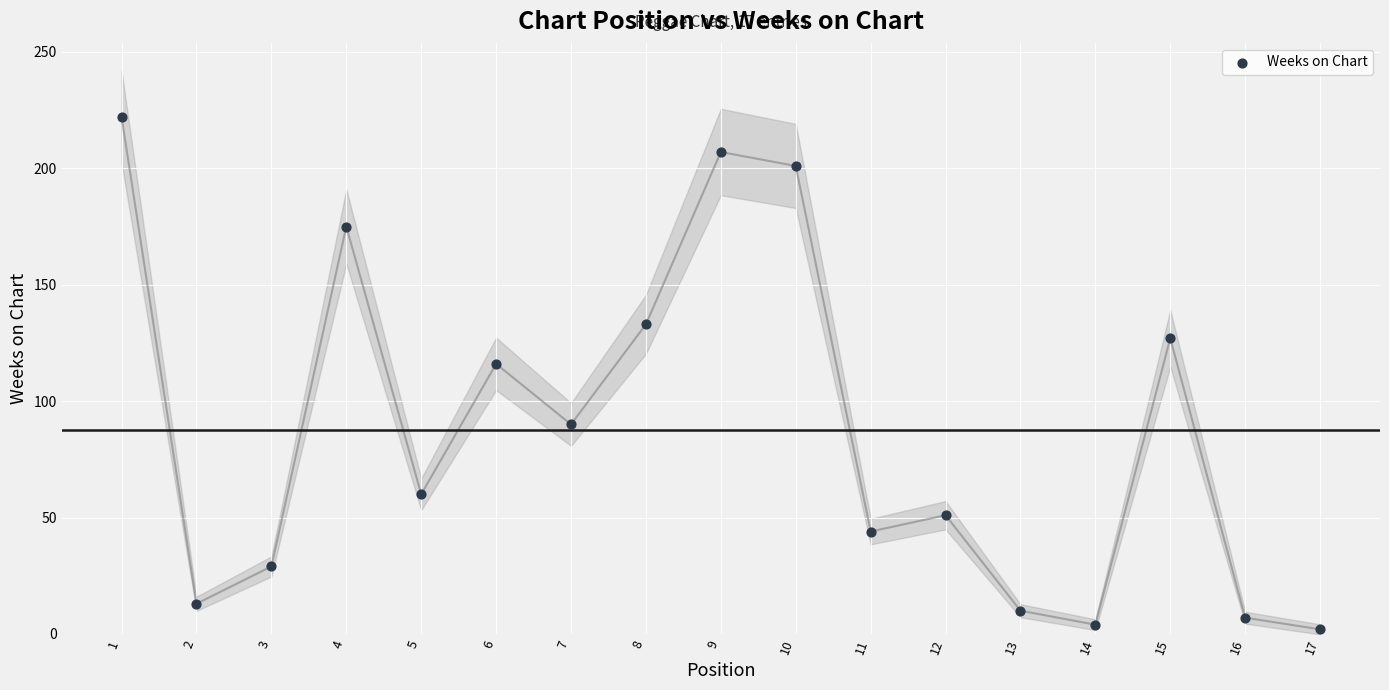

What is the range of Y values (max minus min)?

220